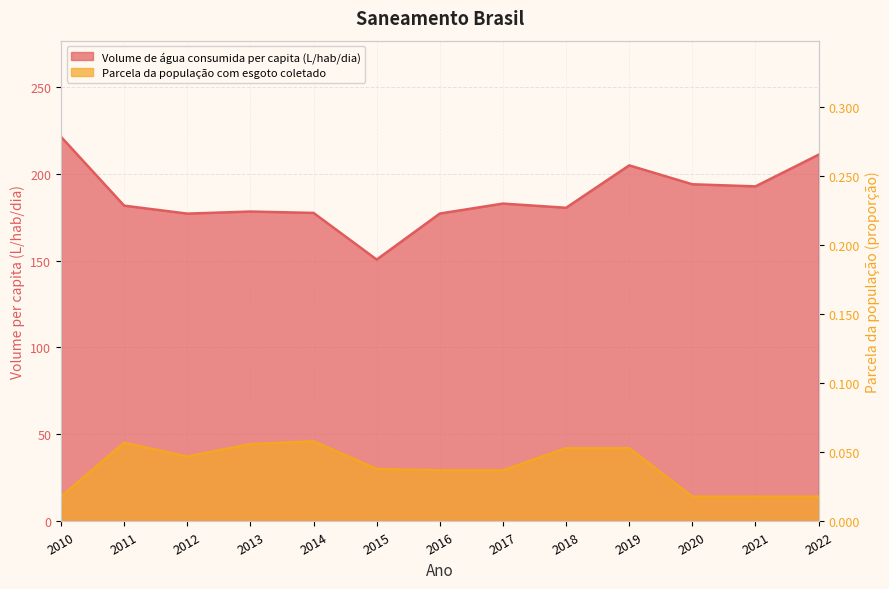

Is it true that Volume de água consumida per capita (L/hab/dia) equals 178.2 at 2013?

True